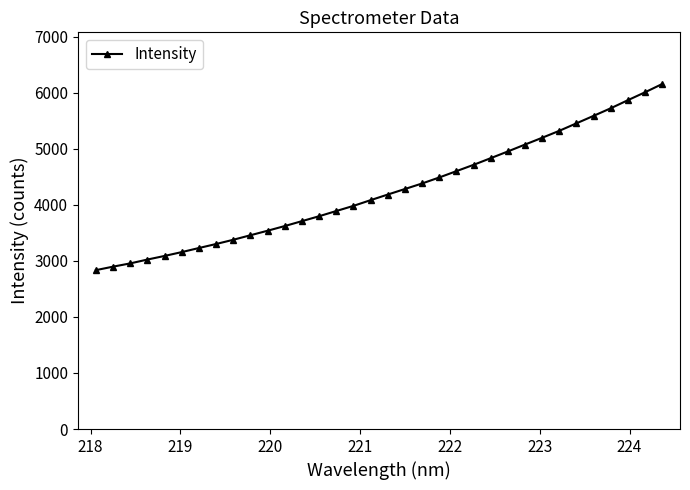

What is the average value?

4257.0